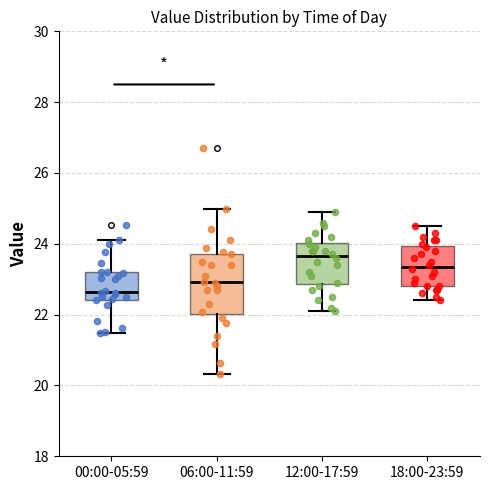

Reading left to right, read every box against the y-axis: the position of its median line, the range the box covers, and the ends of its whiskers. The values are not printed on the chart, so give them approximately, as read against the axis.

00:00-05:59: median 22.6, box 22.4 to 23.2, whiskers 21.4 to 24.2
06:00-11:59: median 23.0, box 22.0 to 23.8, whiskers 20.4 to 25.0
12:00-17:59: median 23.6, box 22.8 to 24.0, whiskers 22.2 to 25.0
18:00-23:59: median 23.4, box 22.8 to 24.0, whiskers 22.4 to 24.6